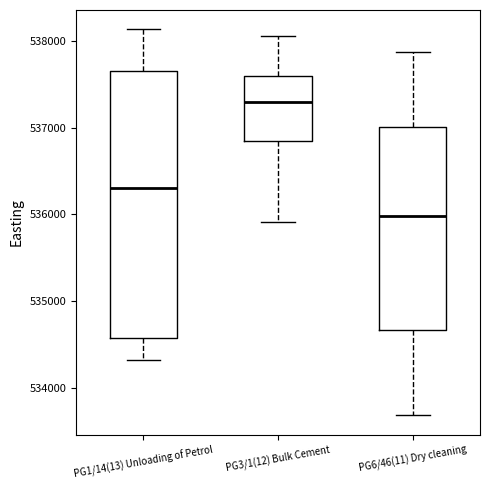

Reading left to right, read every box against the y-axis: the position of its median line, the range the box covers, and the ends of its whiskers. The values are not printed on the chart, so give them approximately, as read against the axis.

PG1/14(13) Unloading of Petrol: median 536300, box 534600 to 537700, whiskers 534300 to 538100
PG3/1(12) Bulk Cement: median 537300, box 536800 to 537600, whiskers 535900 to 538100
PG6/46(11) Dry cleaning: median 536000, box 534700 to 537000, whiskers 533700 to 537900